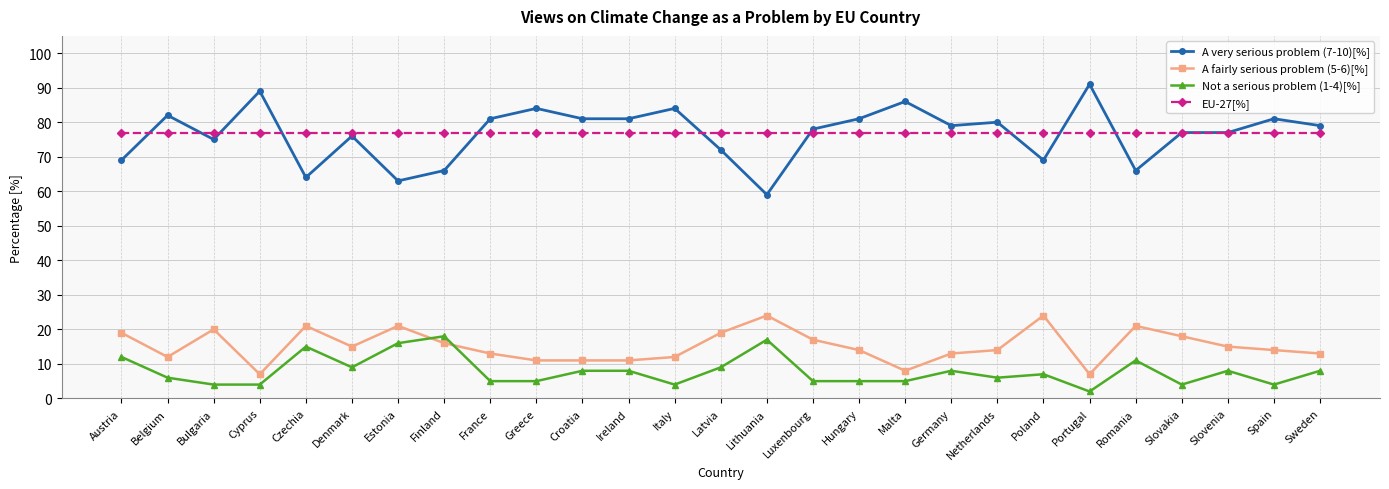

True or false: A very serious problem (7-10)[%] and Not a serious problem (1-4)[%] intersect in this chart.

False